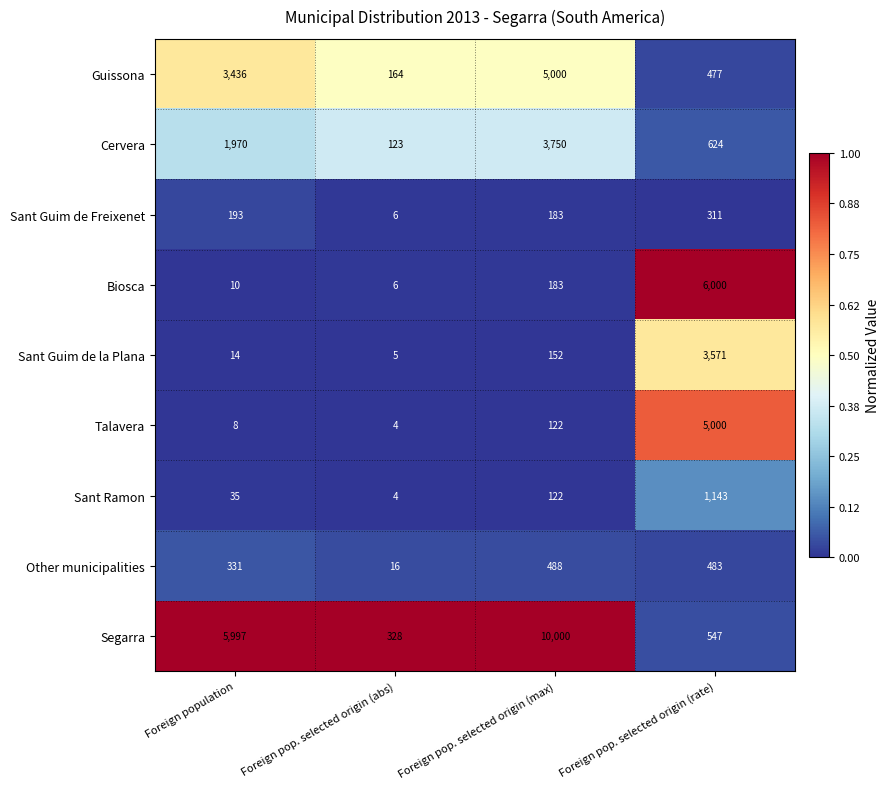

What is the spread (max minus min) of values at Foreign population?

5989